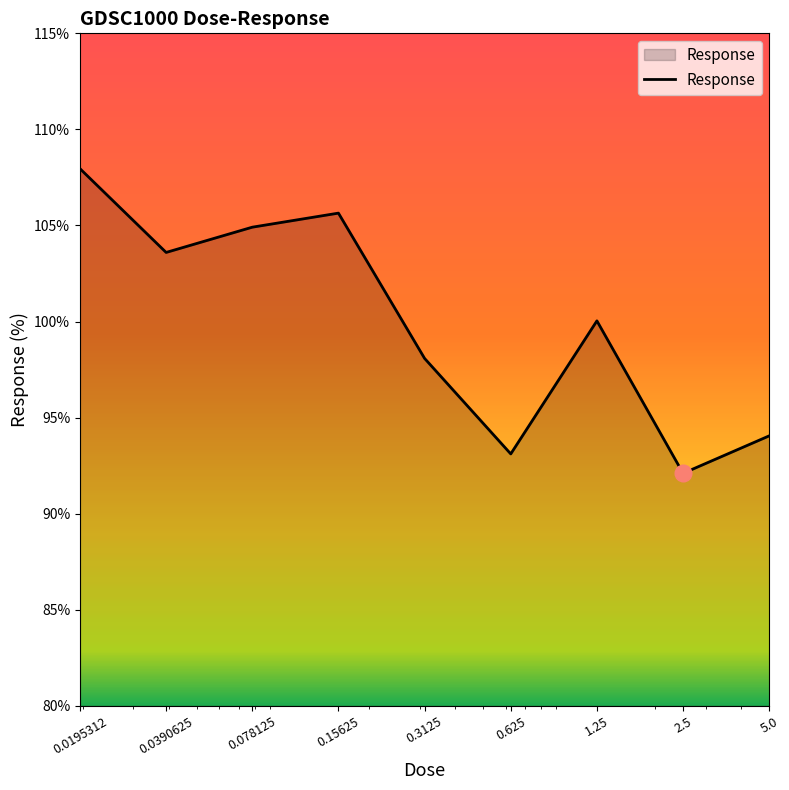

How many interior local peaks (higher than both neighbors) does the data have?

2